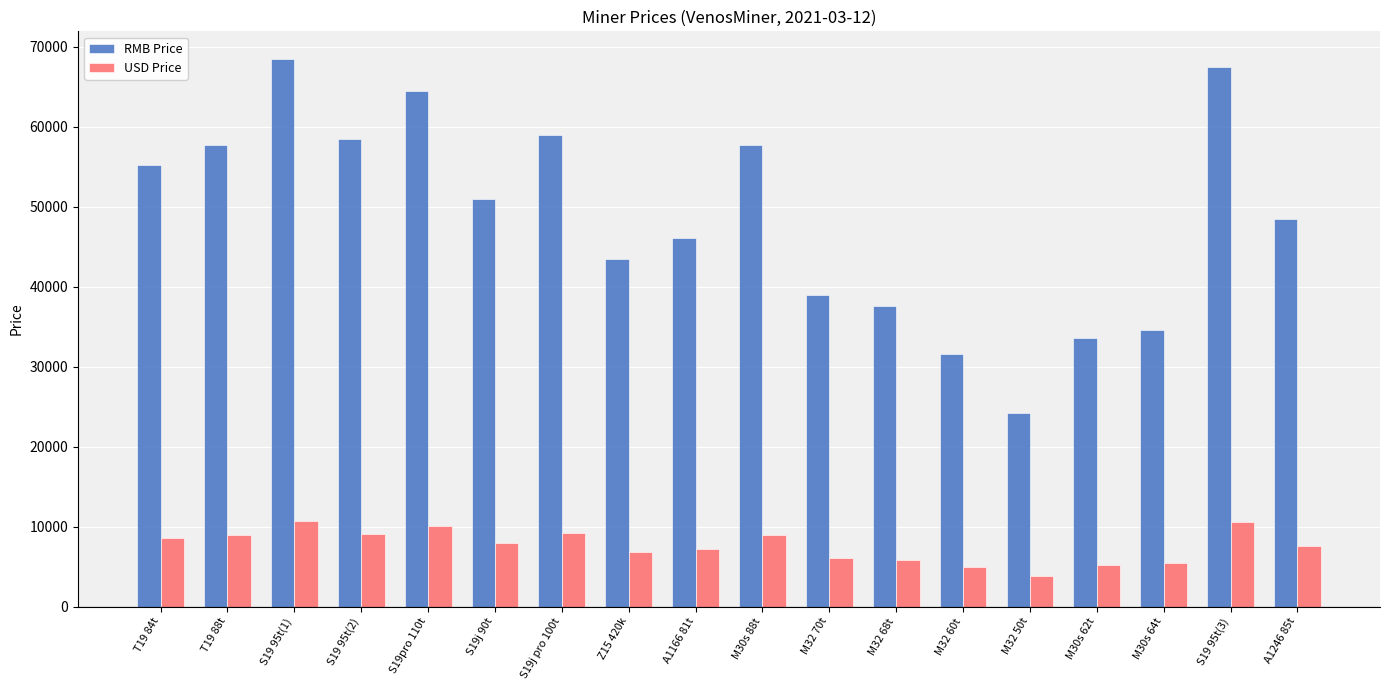

What are all the series names shown in the legend?

RMB Price, USD Price